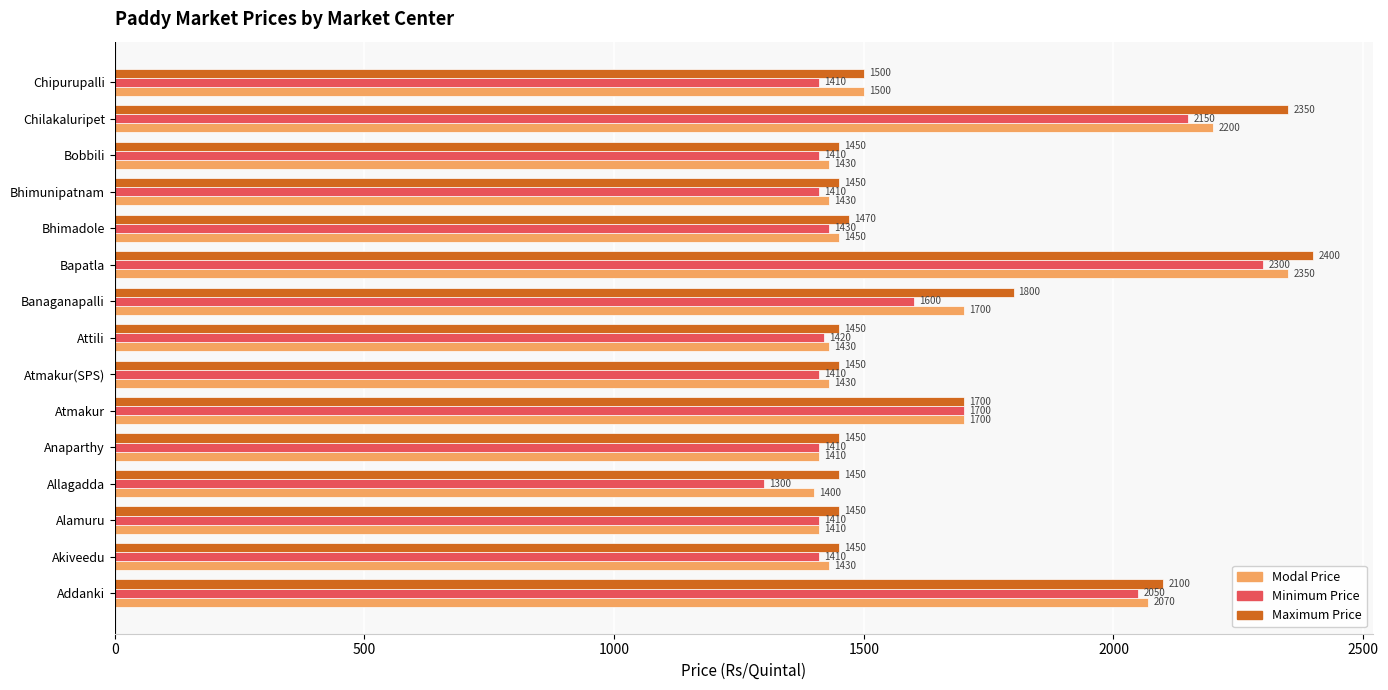

Between Atmakur(SPS) and Chilakaluripet, which series saw the biggest shift?

Maximum Price